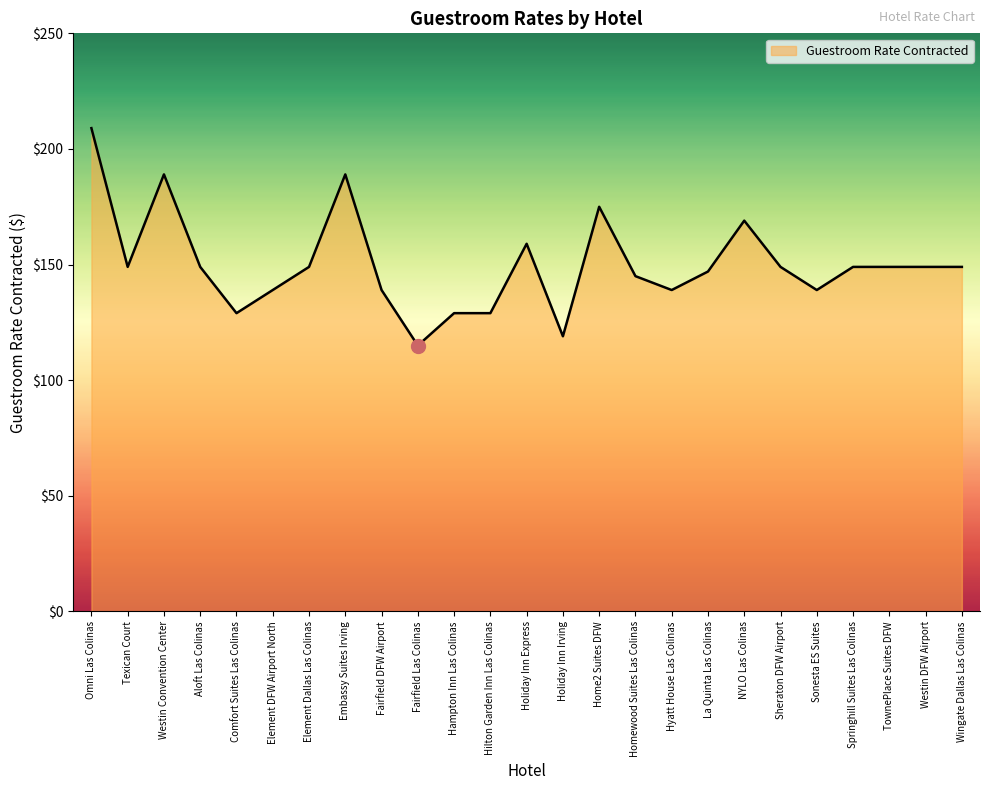

Where is the first local maximum?

Westin Convention Center